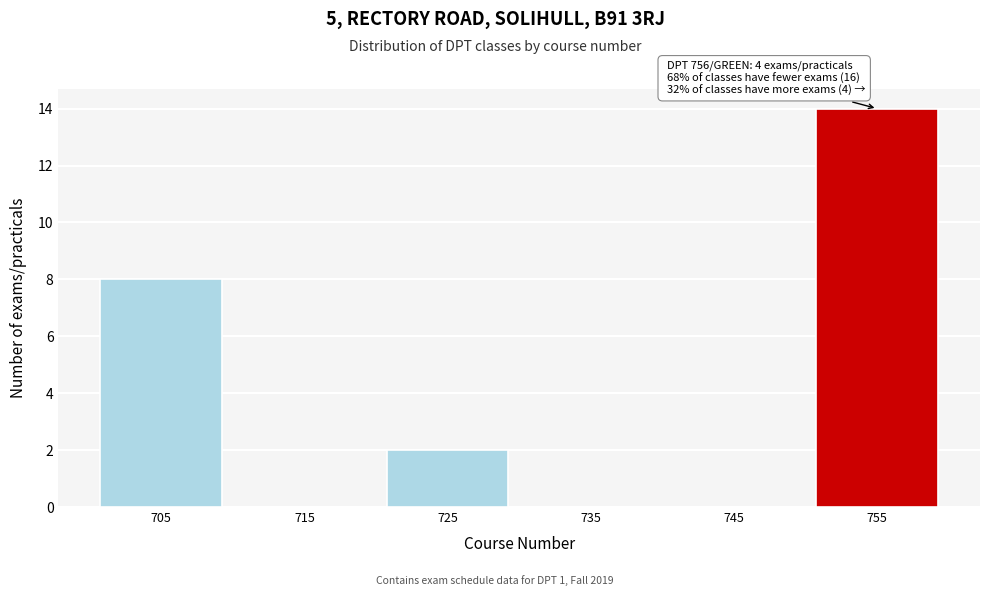

Reading left to right, list all the values displayed in this chart.

705=8	715=0	725=2	735=0	745=0	755=14